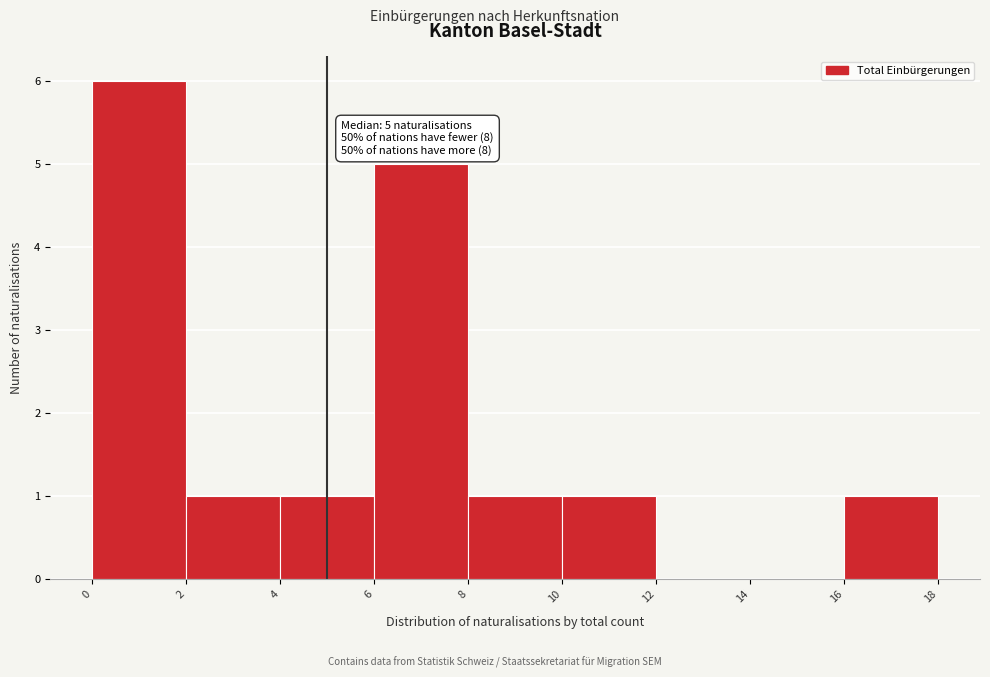

Which range on the x-axis has the tallest bar?

0 to 2